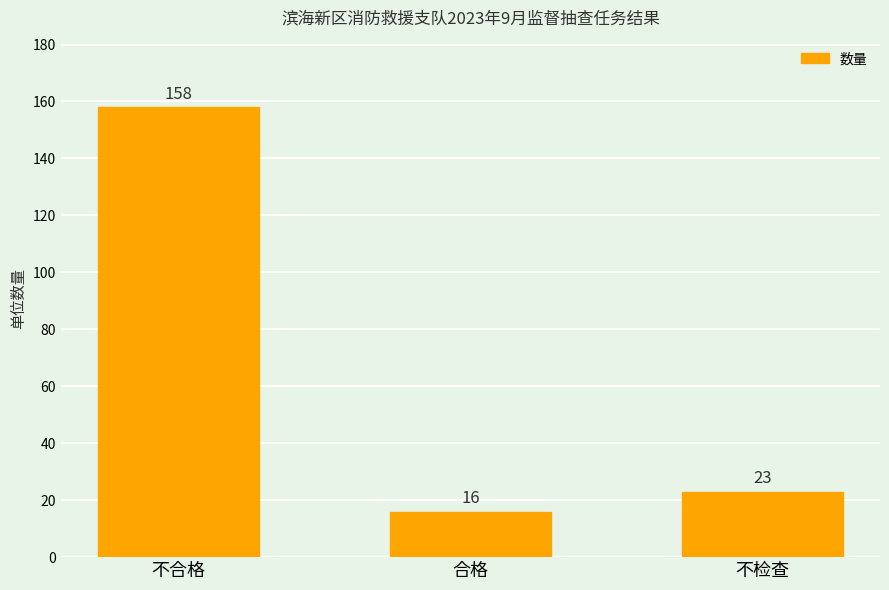

What is the sum of the values at 不合格 and 合格?

174